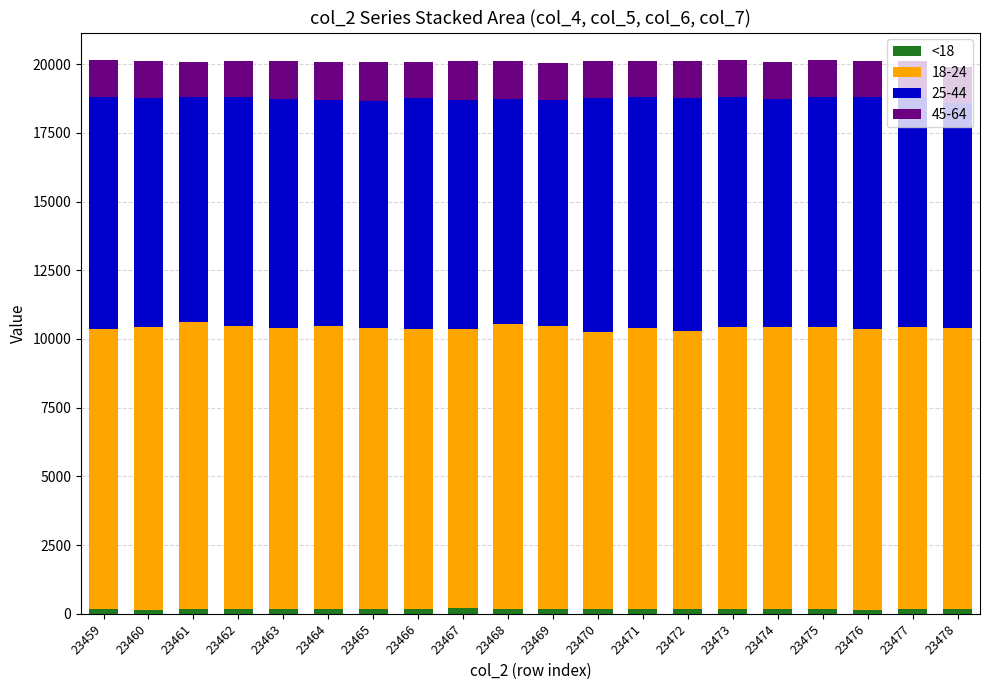

Count the number of data series in this chart.

4